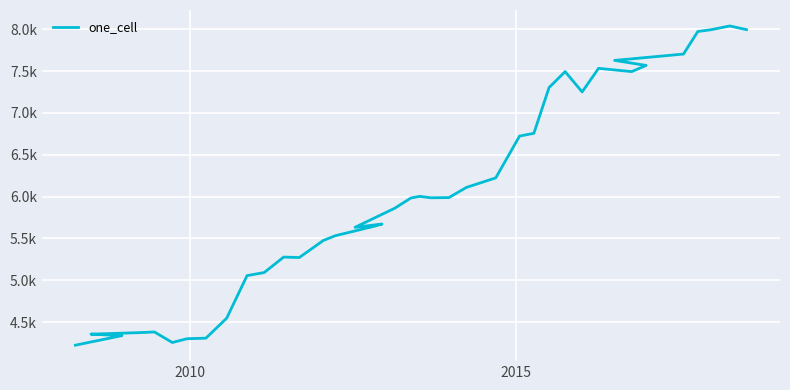

What is the value of the 22nd point from the left?

5986